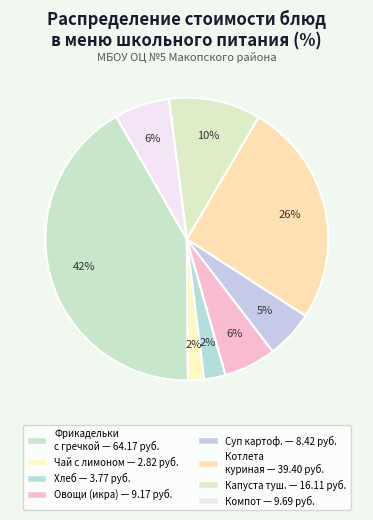

Count the number of slices in the pie.

8